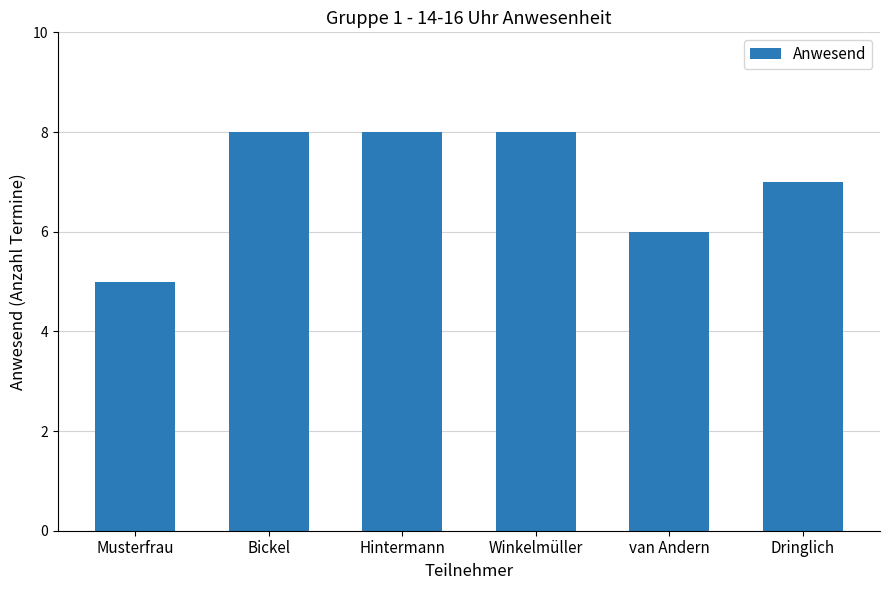

How many series are shown in this chart?

1